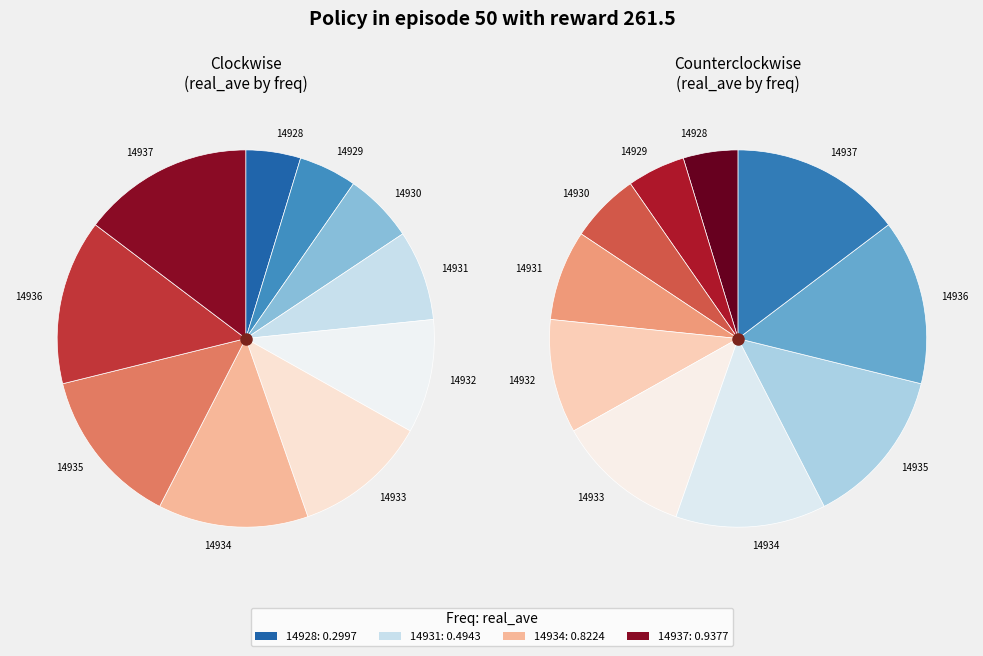

Does 14930 account for over 50% of the chart?

No